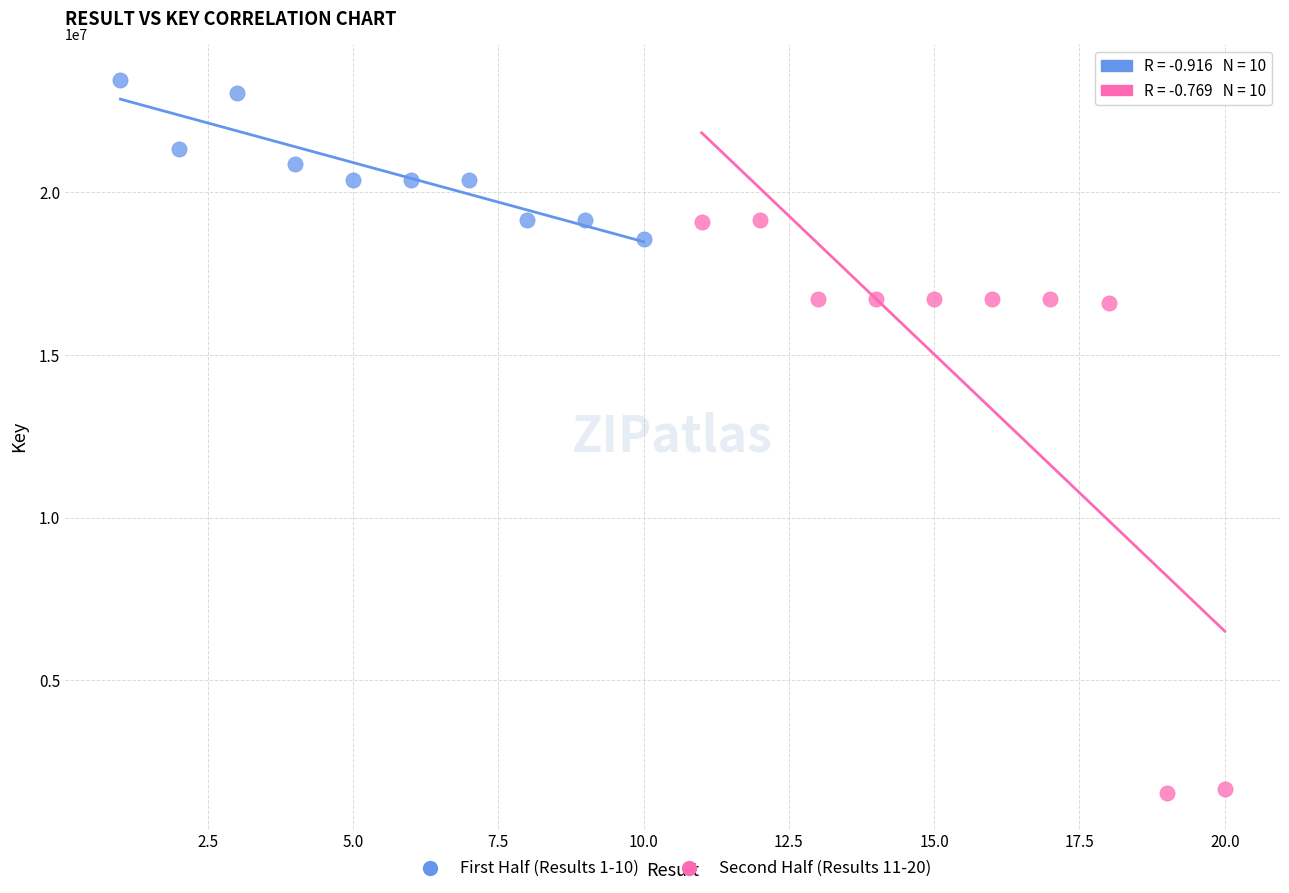

Which series contains the highest Y value?

First Half (Results 1-10)